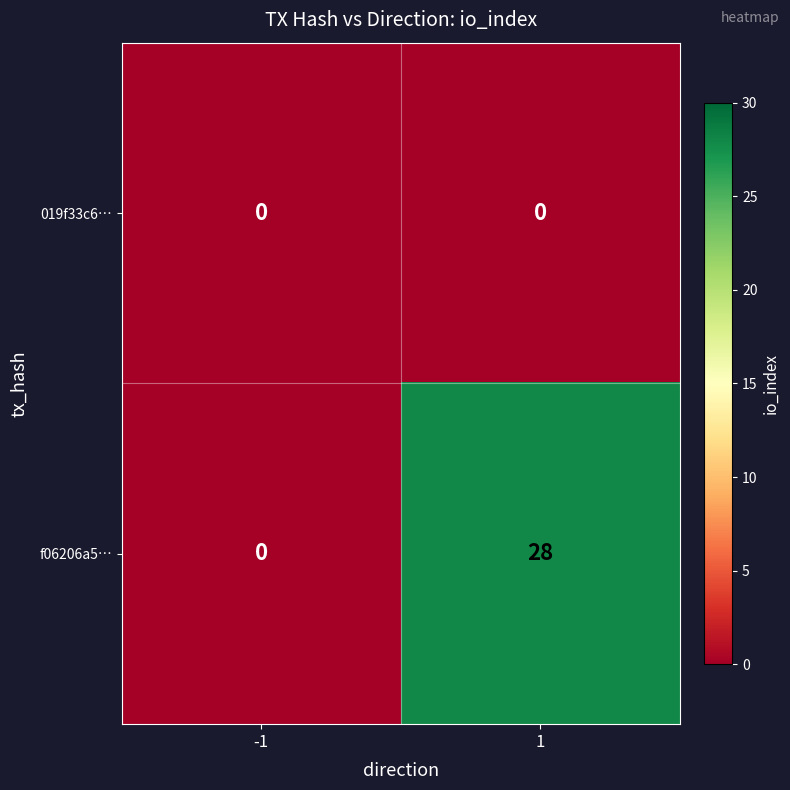

What is the greatest value displayed?

28